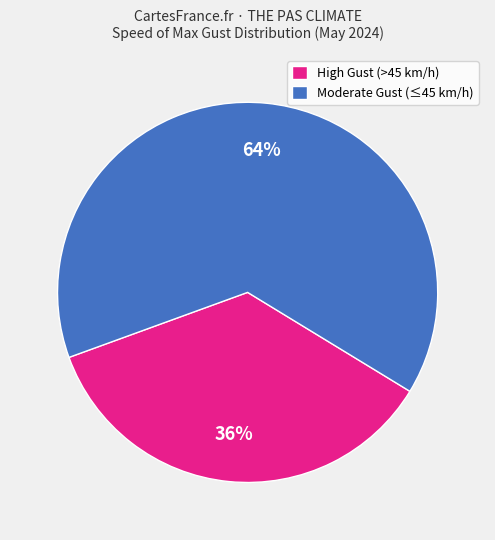

Which has a higher value, High Gust (>45 km/h) or Moderate Gust (≤45 km/h)?

Moderate Gust (≤45 km/h)